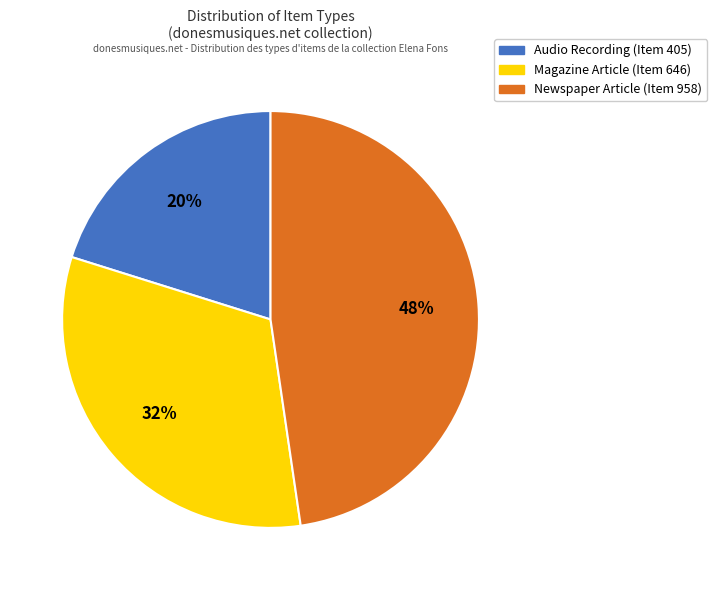

True or false: Newspaper Article (Item 958) accounts for 57% of the total.

False